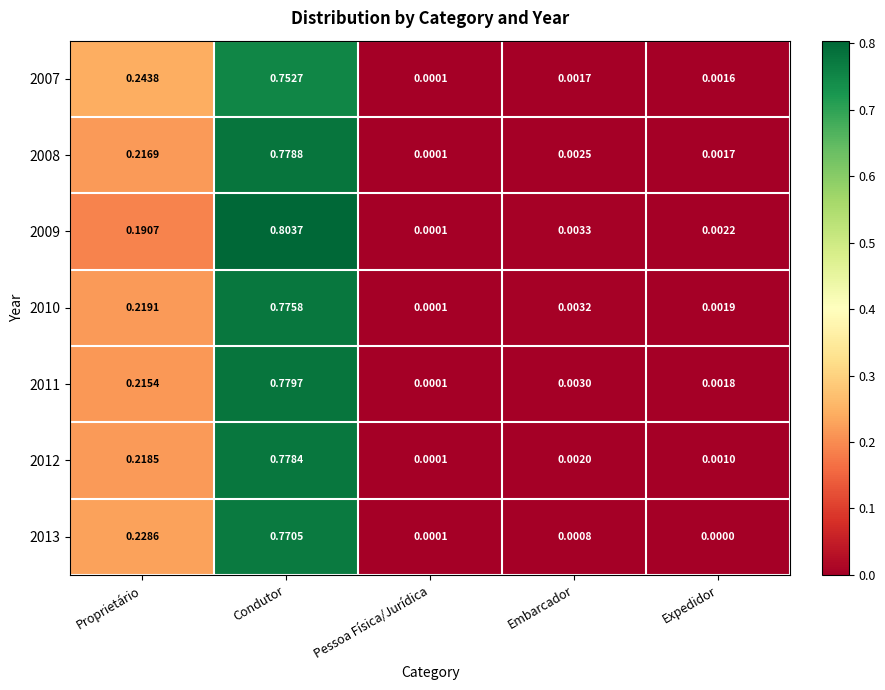

List the series in order of their peak value, lowest first.

2007, 2013, 2010, 2012, 2008, 2011, 2009